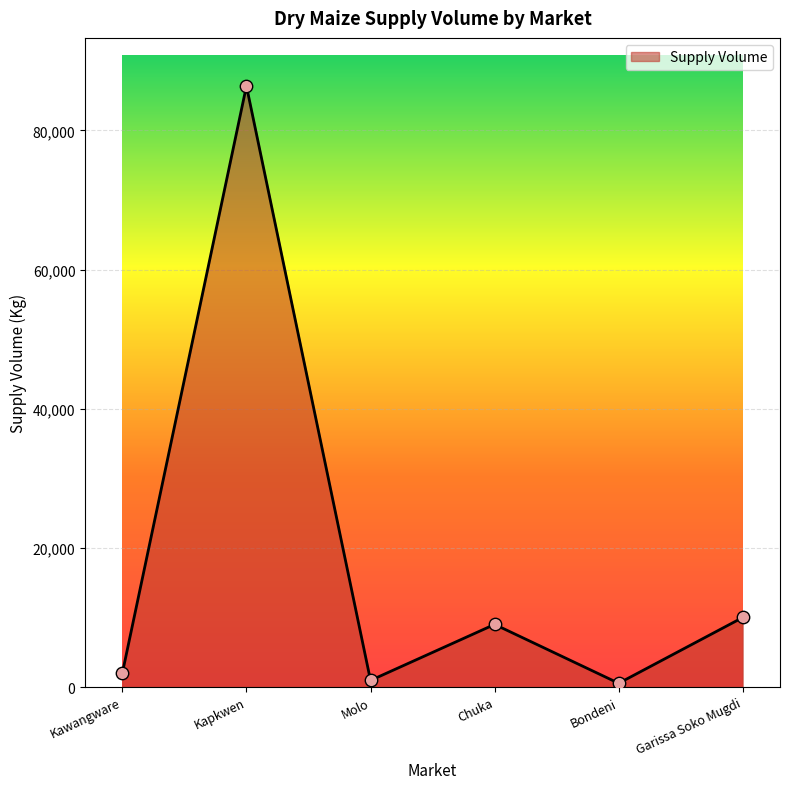

What is the change in value from Kapkwen to Molo?

-85450